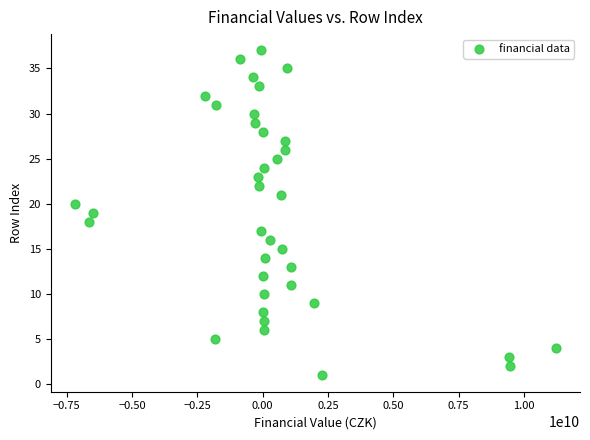

What is the range of Y values (max minus min)?

36